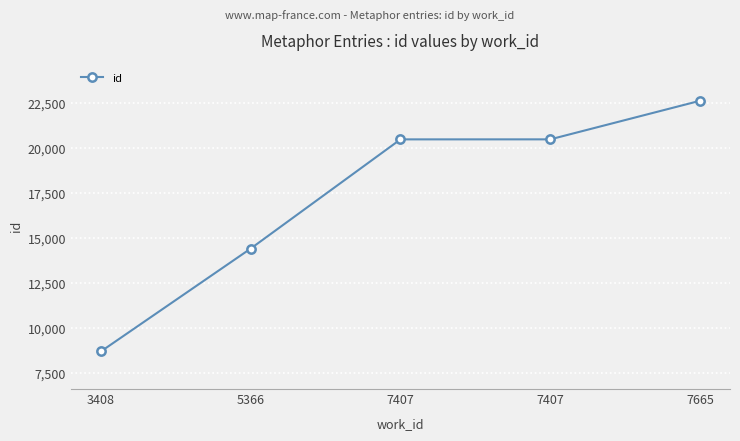

How many data points are less than 20503?

2